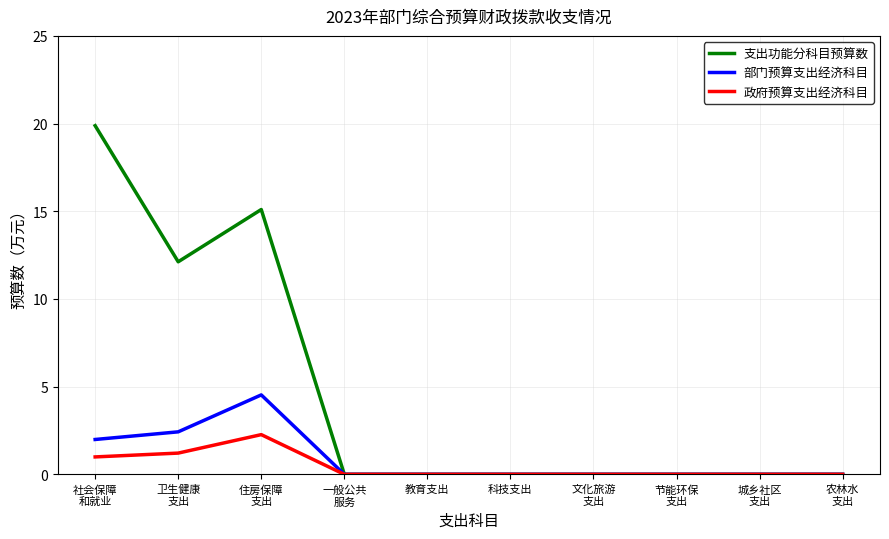

What is the maximum value shown in the chart?

19.9